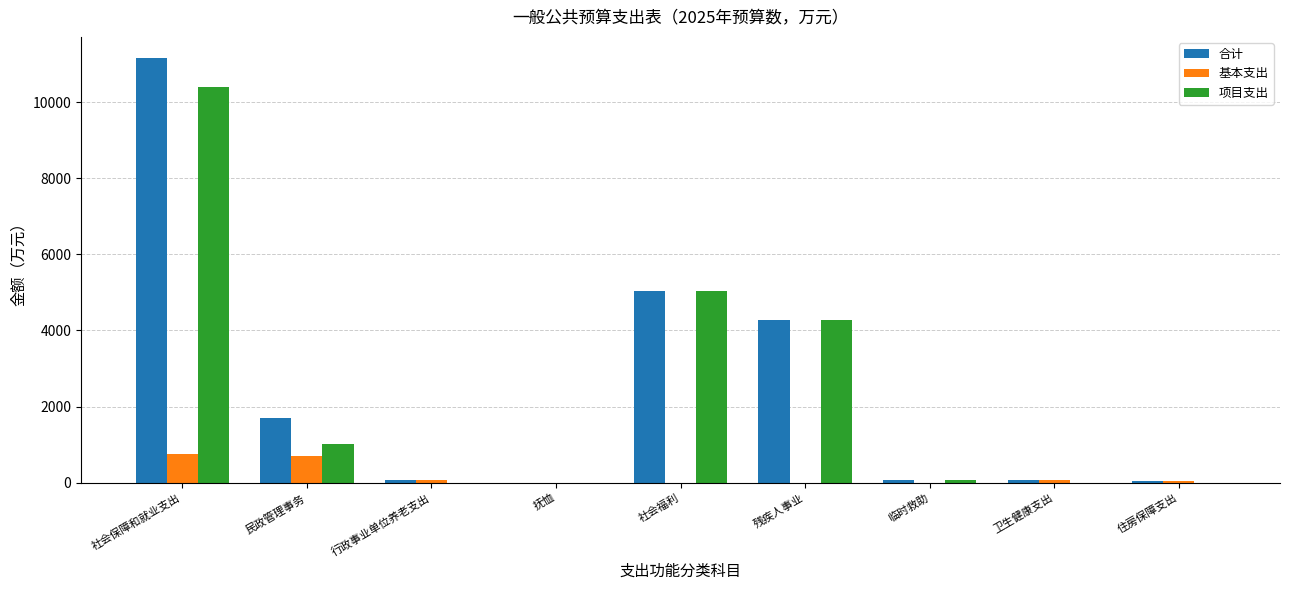

How many data points does each series have?

9